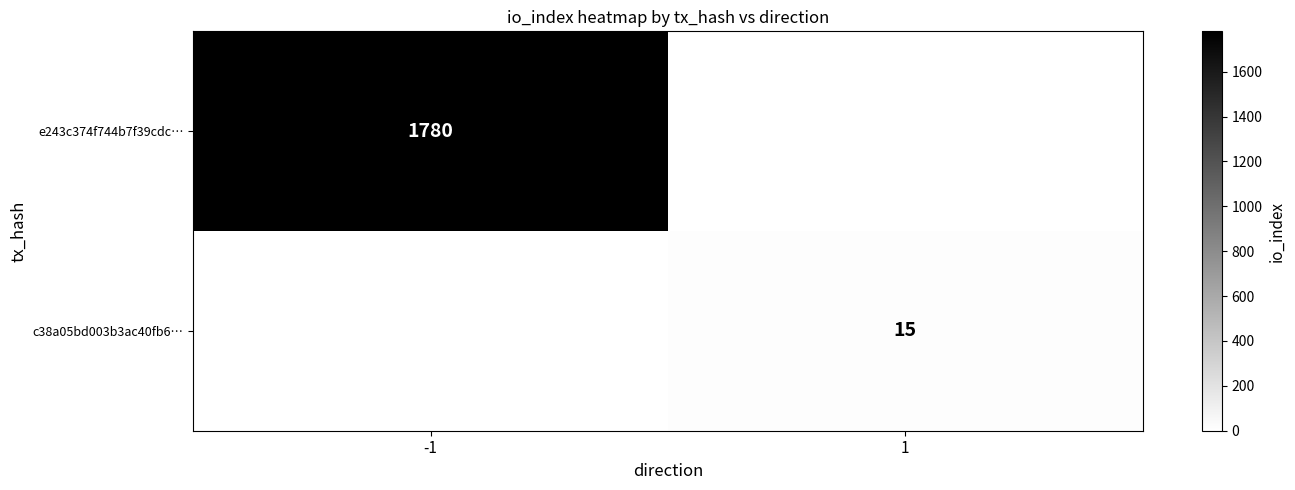

The e243c374f744b7f39cdc… series shows 992 at -1. True or false?

False